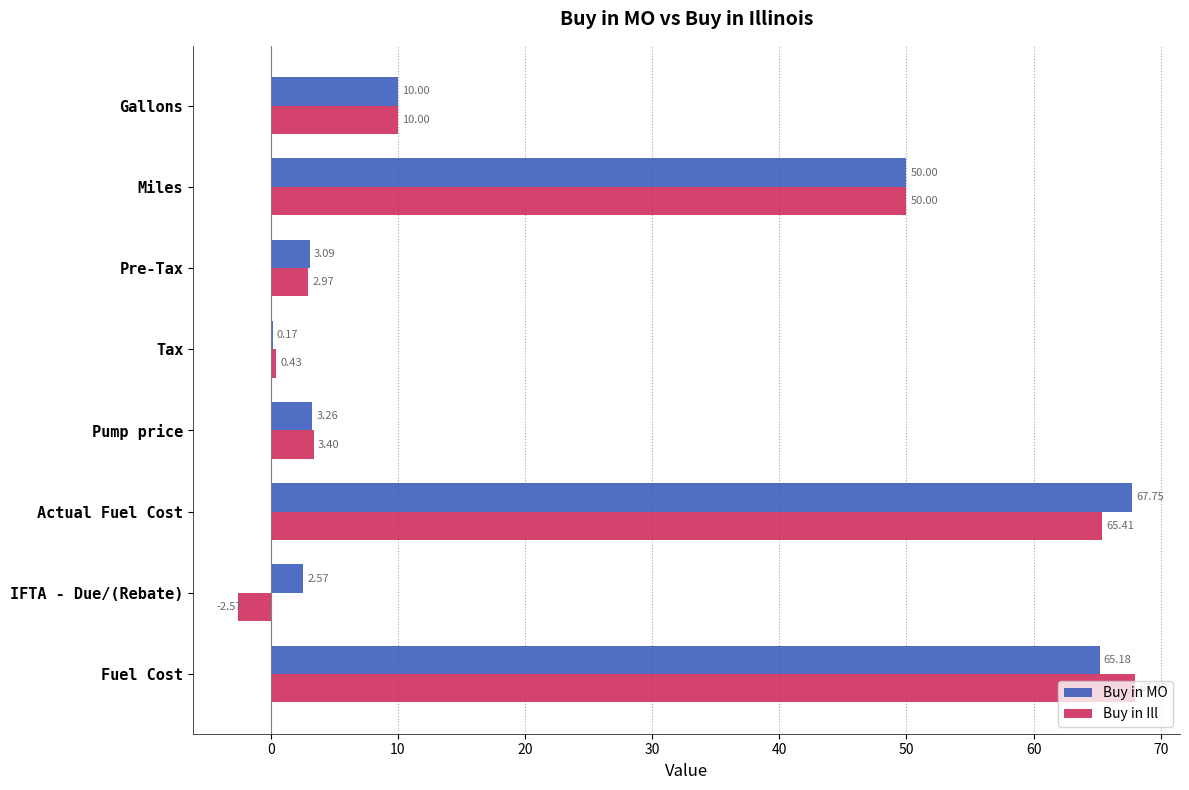

Which series changed the most between Actual Fuel Cost and Pump price?

Buy in MO